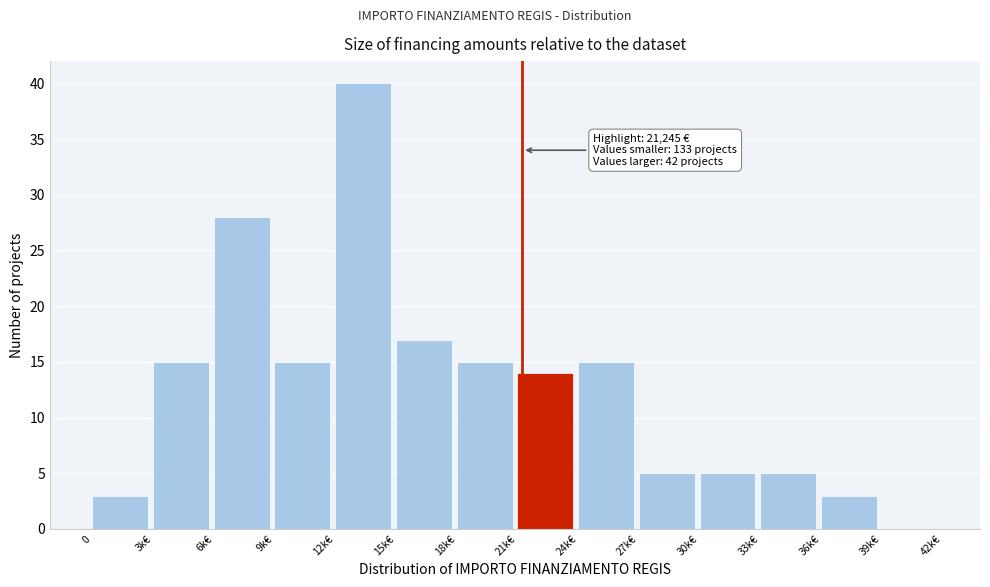

Reading left to right, list all the values displayed in this chart.

0=3	3k€=15	6k€=28	9k€=15	12k€=40	15k€=17	18k€=15	21k€=14	24k€=15	27k€=5	30k€=5	33k€=5	36k€=3	39k€=0